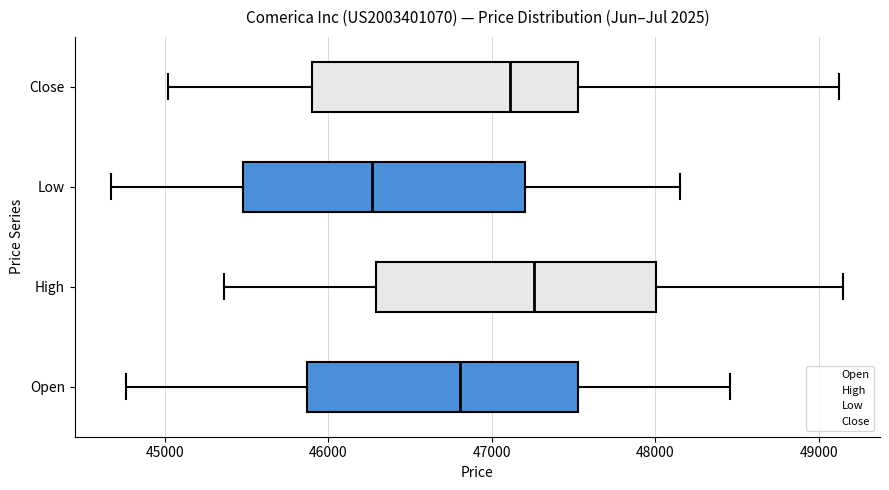

Which box's median line is the furthest to the left?

Low